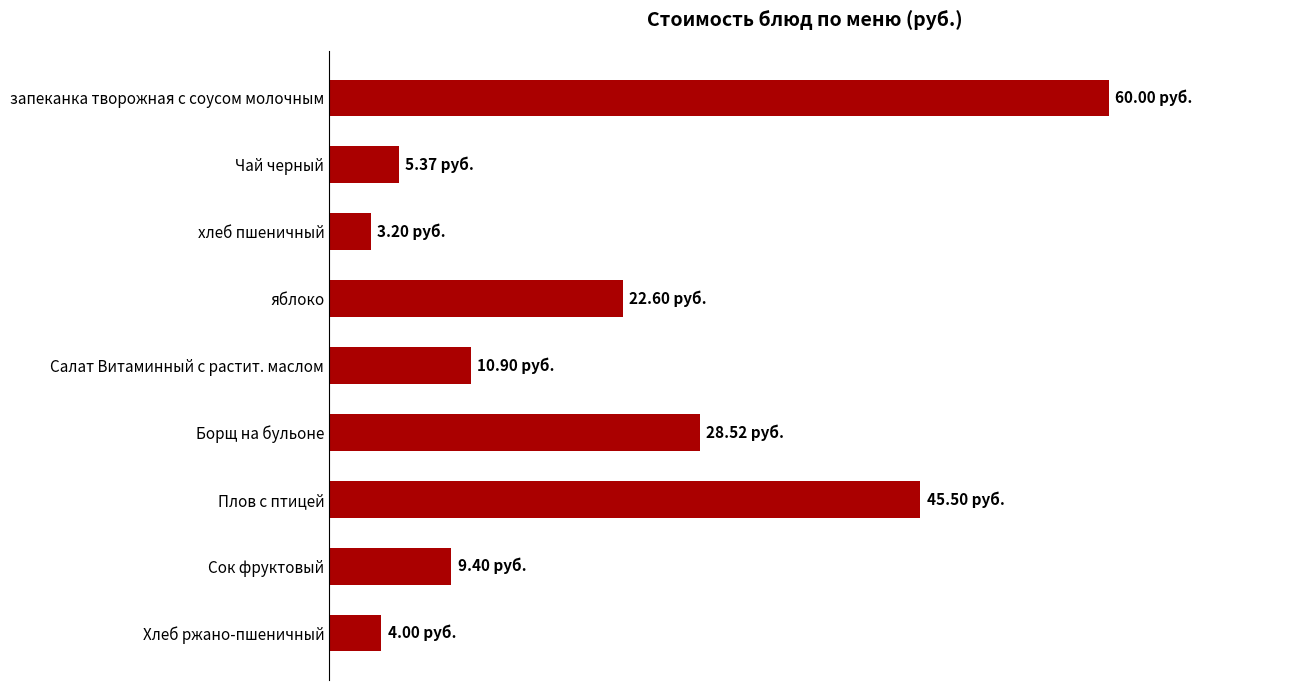

List the labels in order of value, smallest first.

хлеб пшеничный, Хлеб ржано-пшеничный, Чай черный, Сок фруктовый, Салат Витаминный с растит. маслом, яблоко, Борщ на бульоне, Плов с птицей, запеканка творожная с соусом молочным